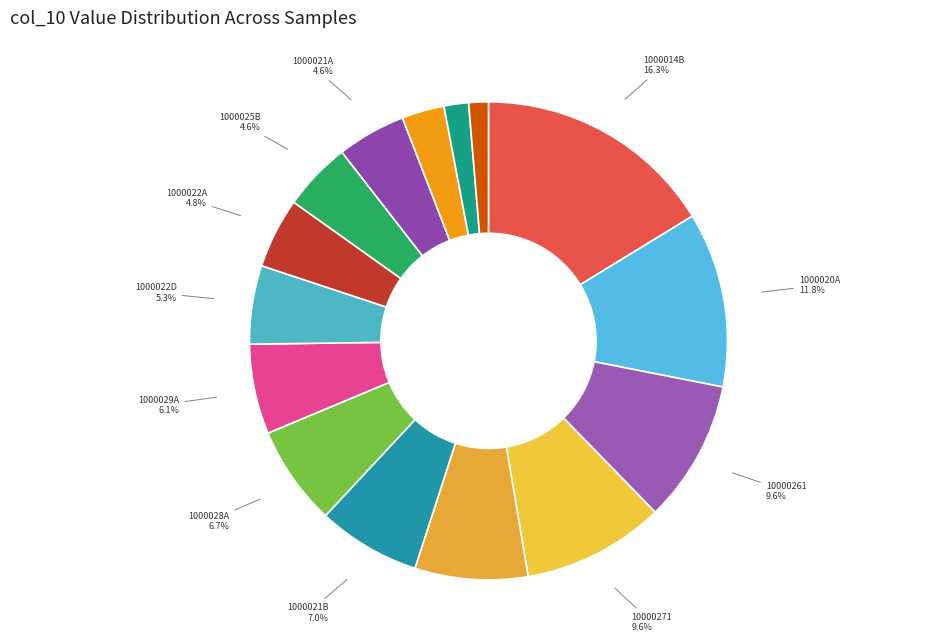

Do 1000014B and 10000271 together represent more than half of the pie?

No